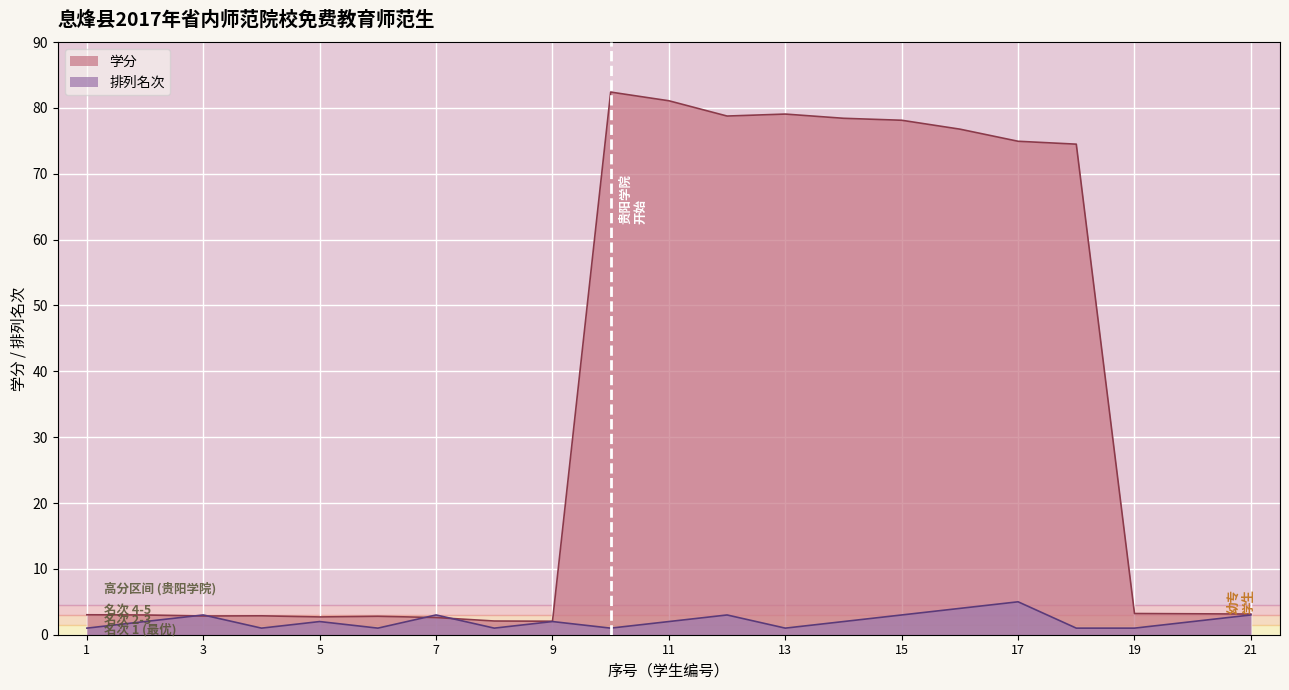

The 排列名次 series shows 1.0 at 19. True or false?

True